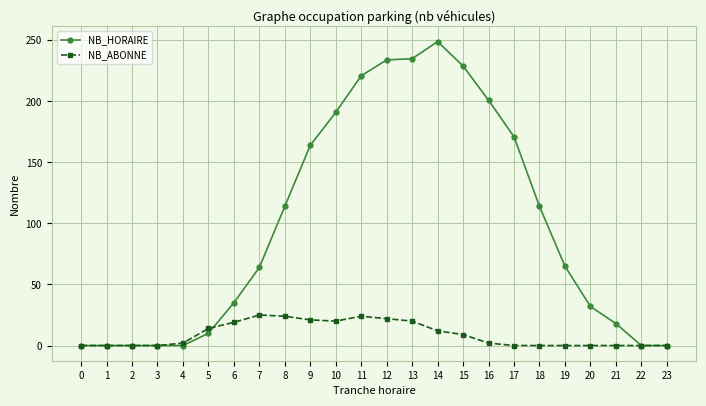

The NB_ABONNE series shows 9 at 15. True or false?

True